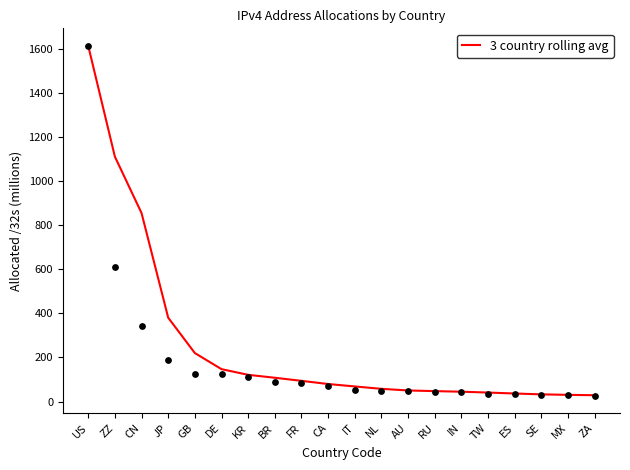

What is the change in value from GB to MX?

-189.6